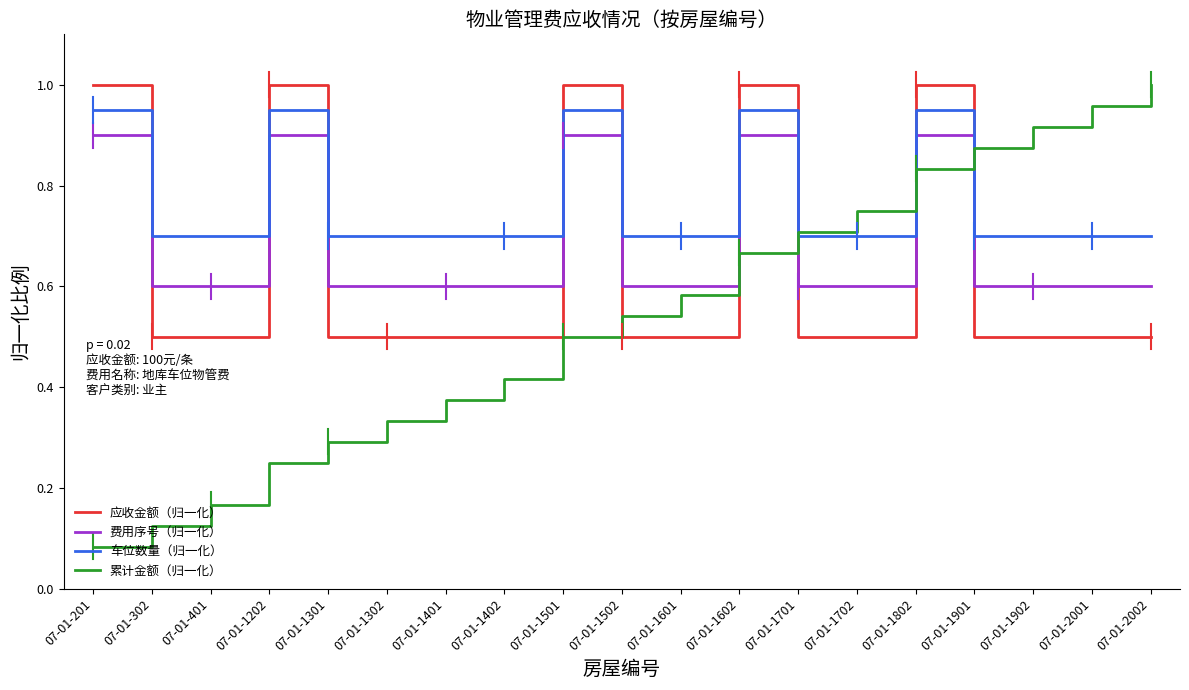

Where do 车位数量（归一化） and 应收金额（归一化） first cross each other?

07-01-201 and 07-01-302